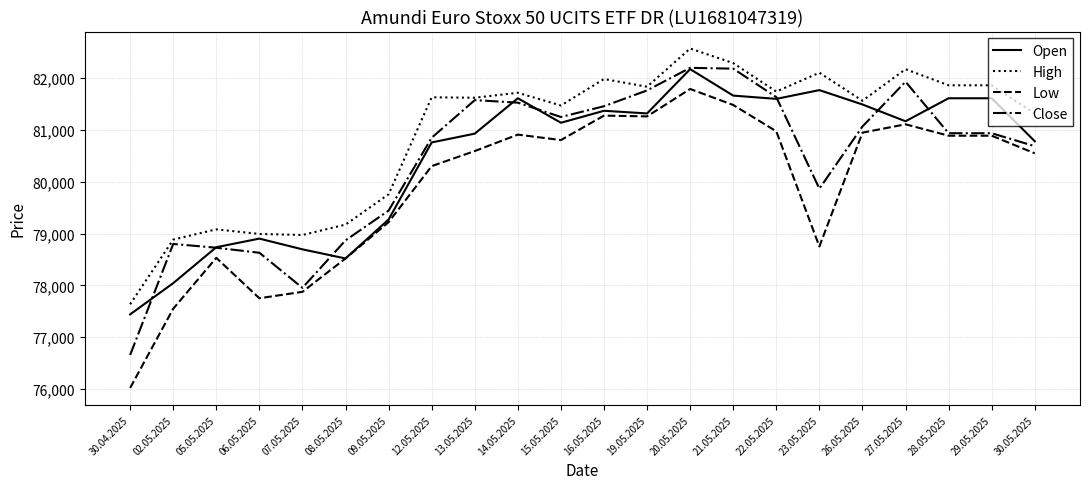

The High series shows 81316 at 30.05.2025. True or false?

True